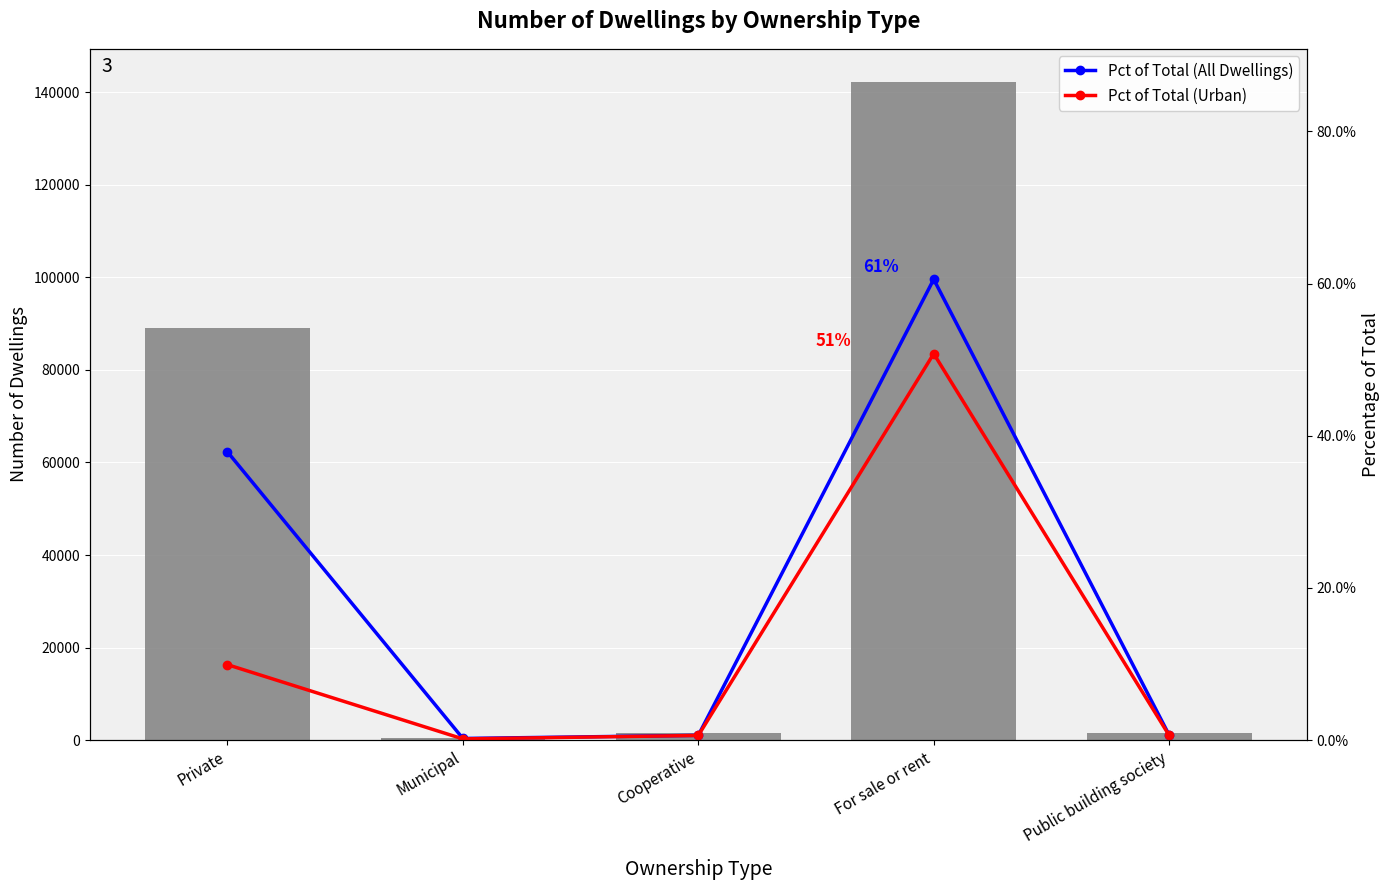

What is the label of the 2nd bar from the right?

For sale or rent